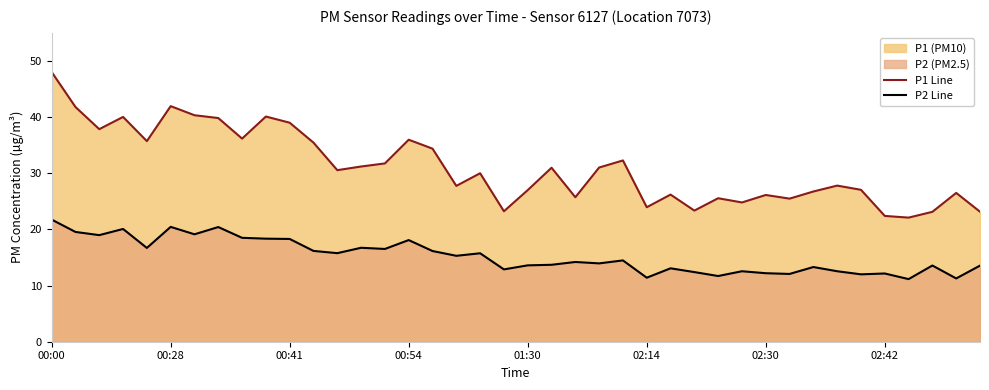

The P2 Line series shows 7.7 at 27. True or false?

False